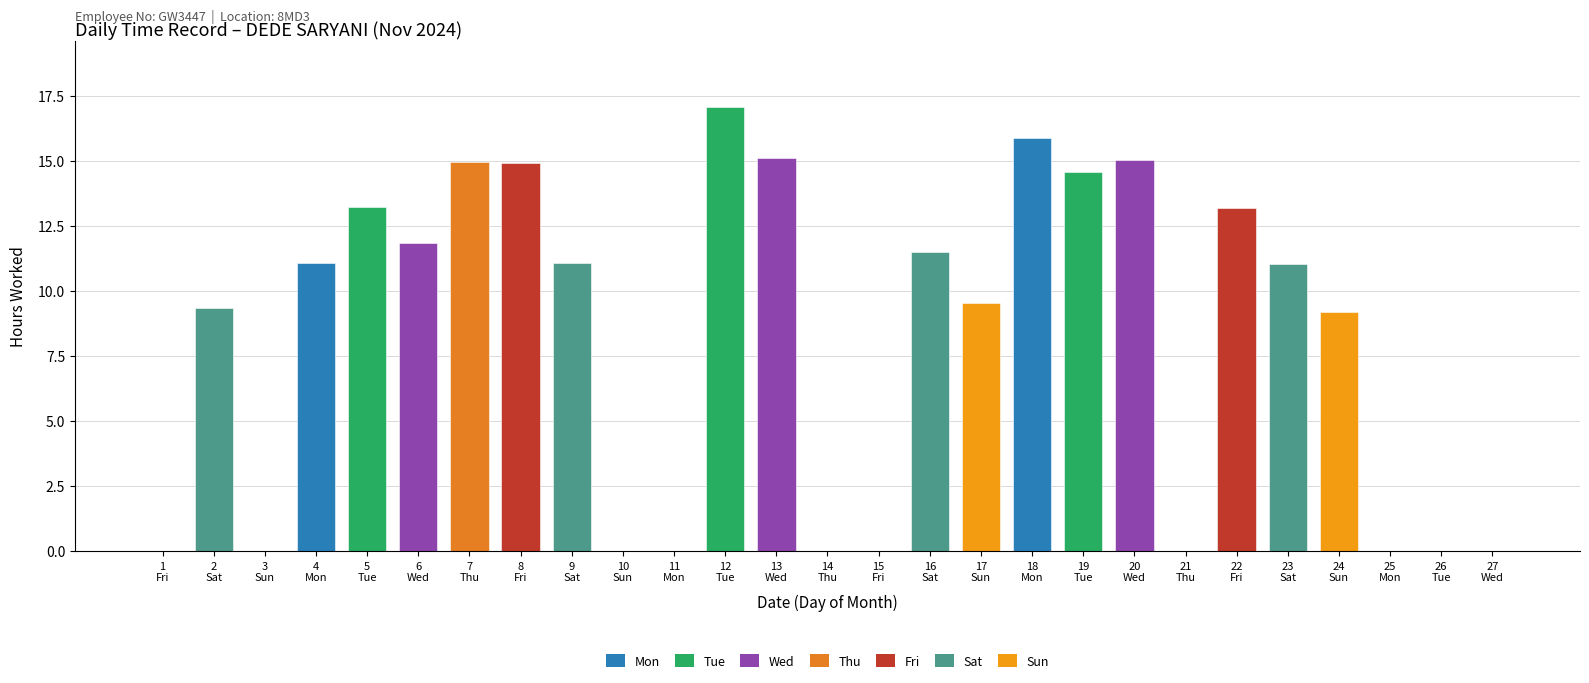

True or false: the data shows 14.9 at 8.

True